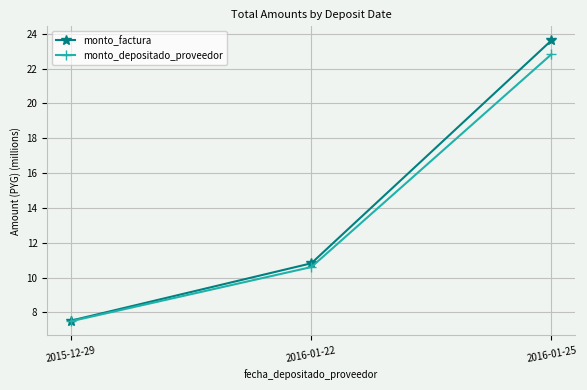

What is the spread (max minus min) of values at 2016-01-25?

0.8